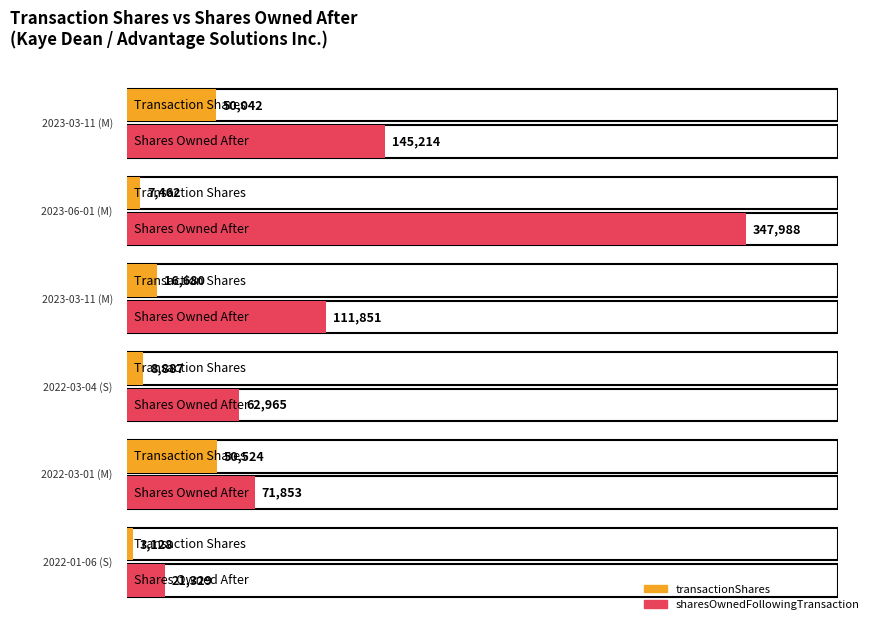

Between 2022-03-04 (S) and 2022-01-06 (S), which is larger?

2022-03-04 (S)